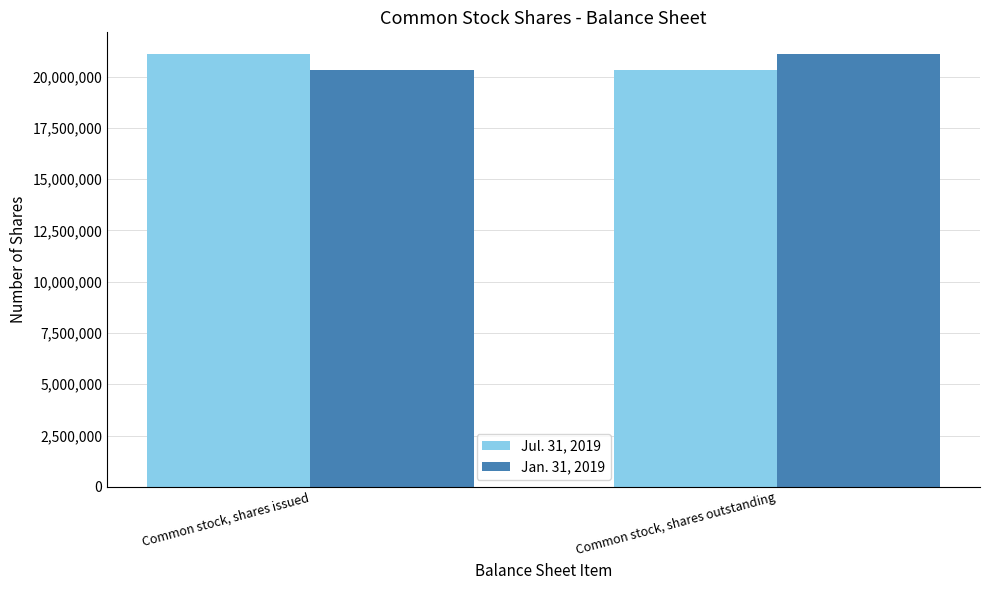

What is the label of the 1st bar from the right?

Common stock, shares outstanding